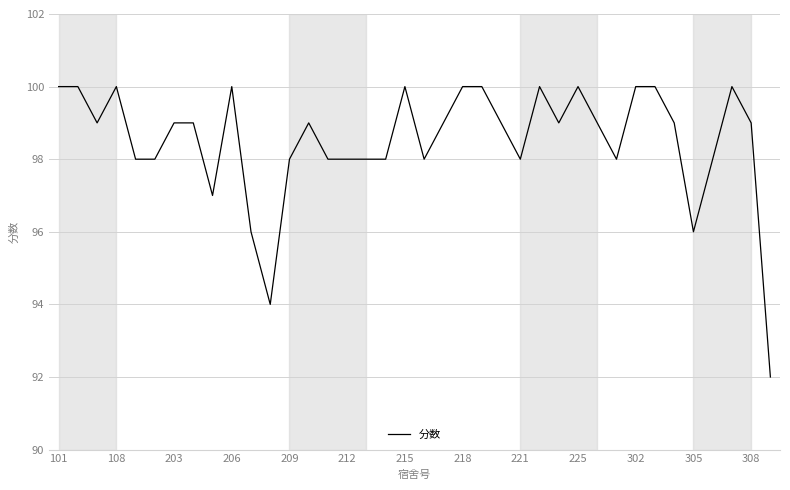

What is the difference between the maximum and minimum values?

8